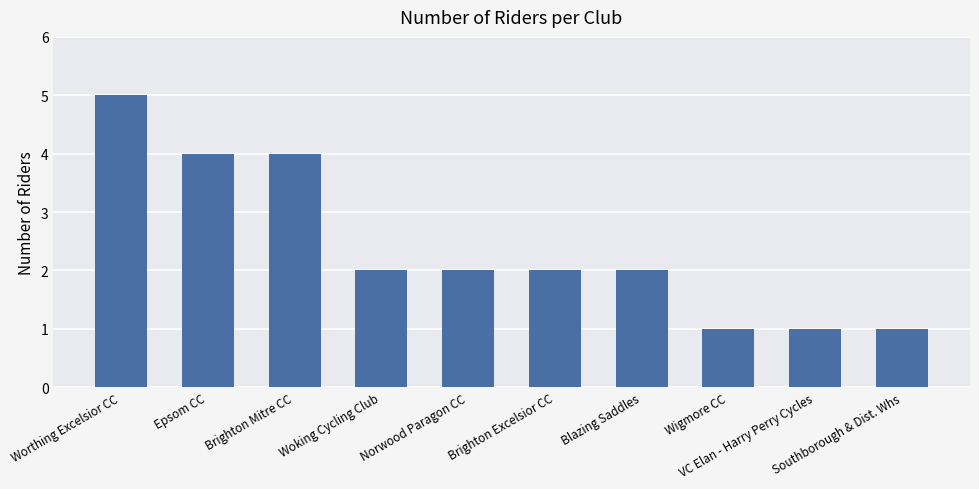

What is the value of the 9th bar from the left?

1